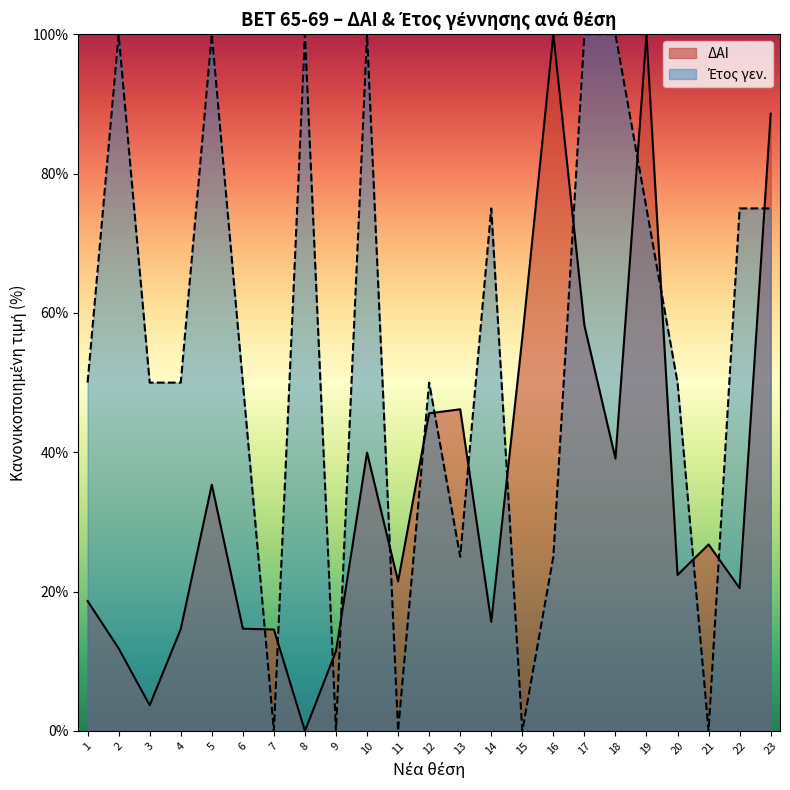

What is the difference between the values at 11 and 20?

50